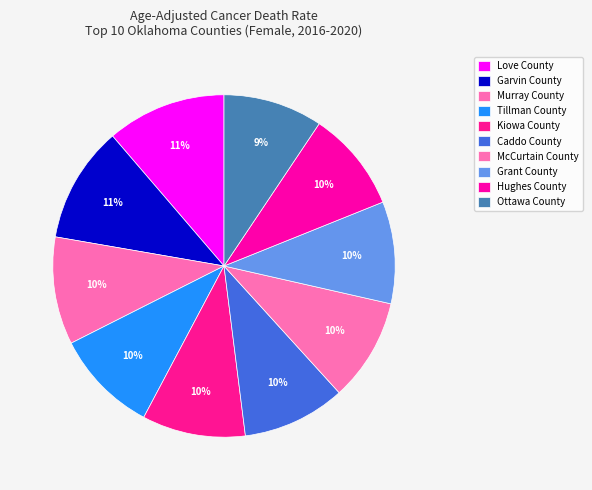

To the nearest percent, what is the difference between the largest and smallest slice percentages?

2%